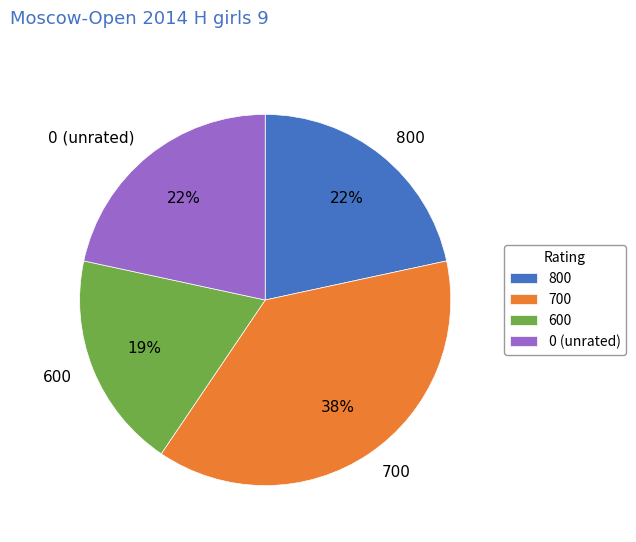

How many slices are in this pie chart?

4